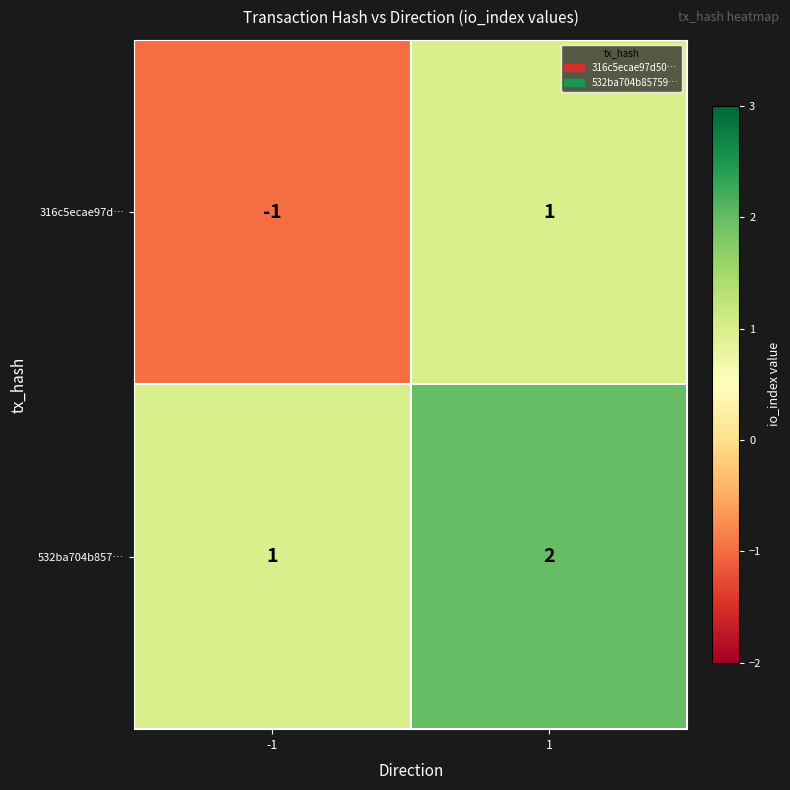

The value of 316c5ecae97d… at 1 is 1. True or false?

True